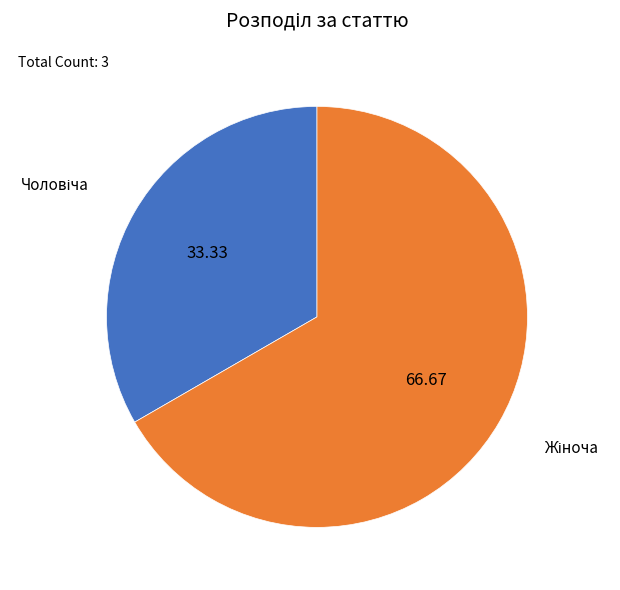

Is there any slice that represents more than half of the pie?

Yes